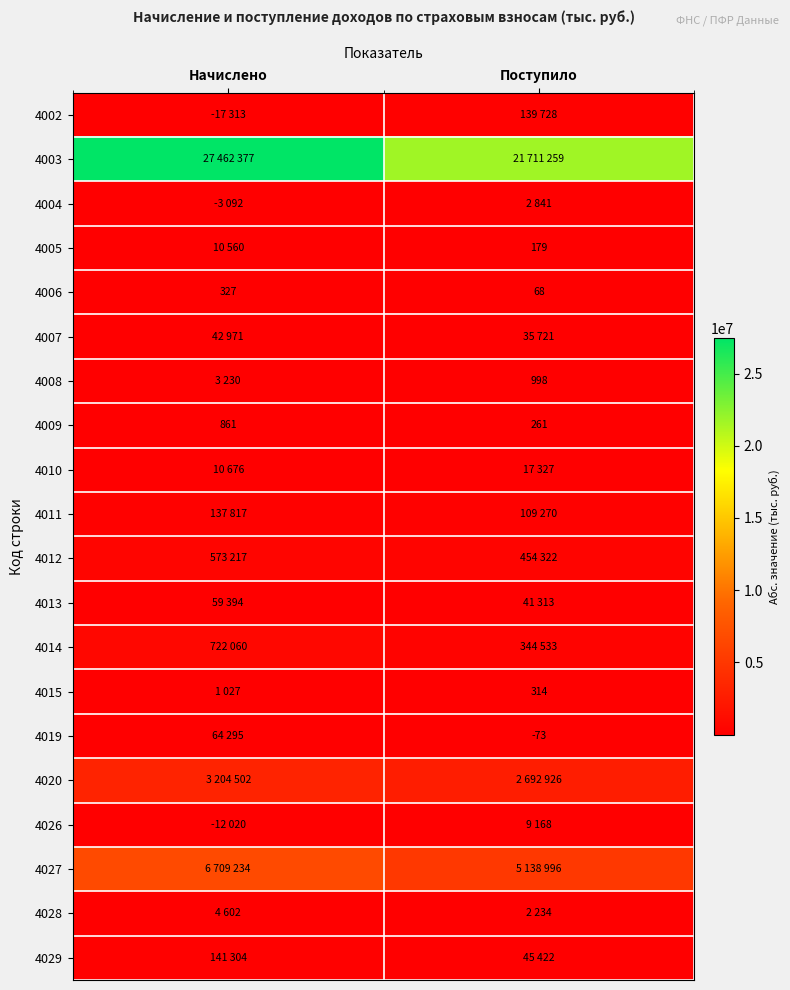

Is it true that 4008 equals 525 at Поступило?

False